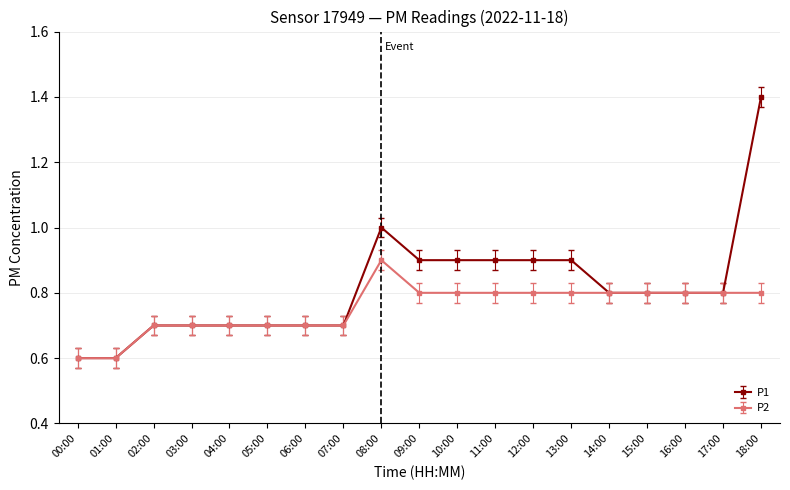

How many P1 values are between 0 and 1?

18